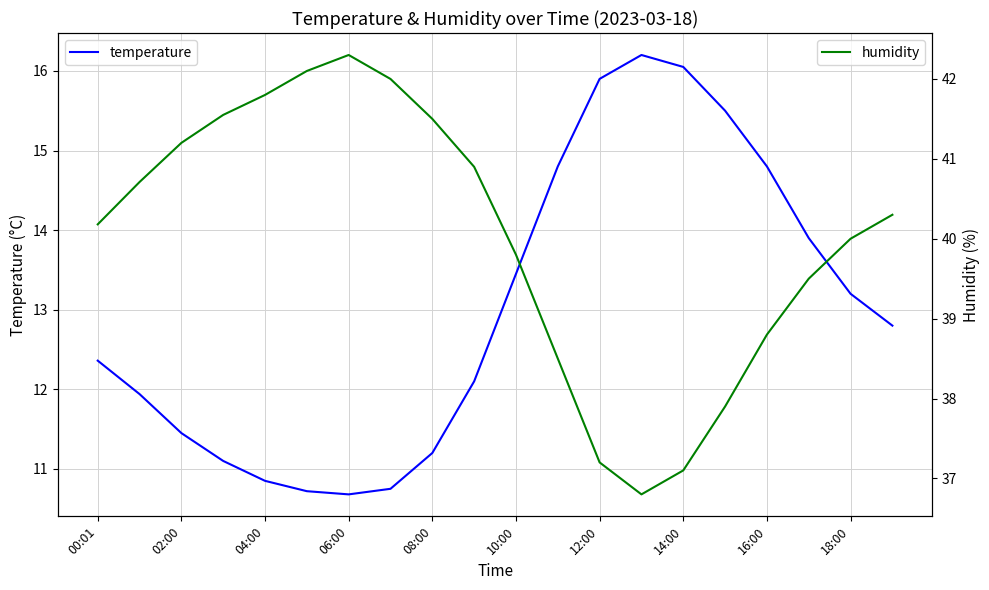

Reading left to right, list all the values displayed in this chart.

temperature: 12.4	11.9	11.4	11.1	10.8	10.7	10.7	10.8	11.2	12.1	13.4	14.8	15.9	16.2	16.1	15.5	14.8	13.9	13.2	12.8
humidity: 40.2	40.7	41.2	41.5	41.8	42.1	42.3	42.0	41.5	40.9	39.8	38.5	37.2	36.8	37.1	37.9	38.8	39.5	40.0	40.3